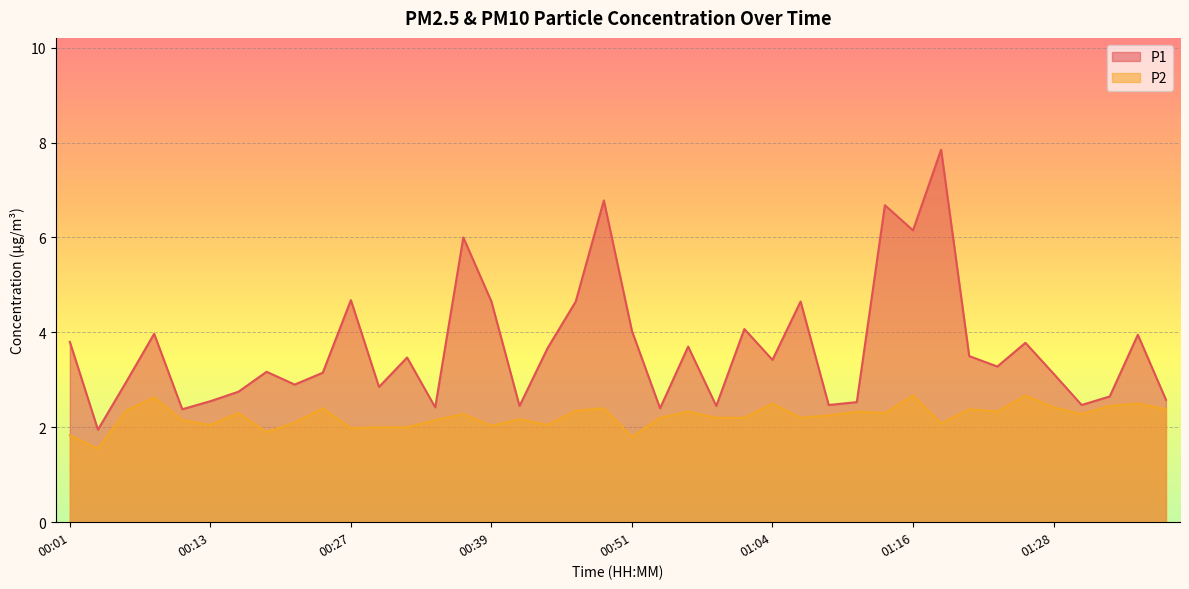

True or false: P1 and P2 intersect in this chart.

False